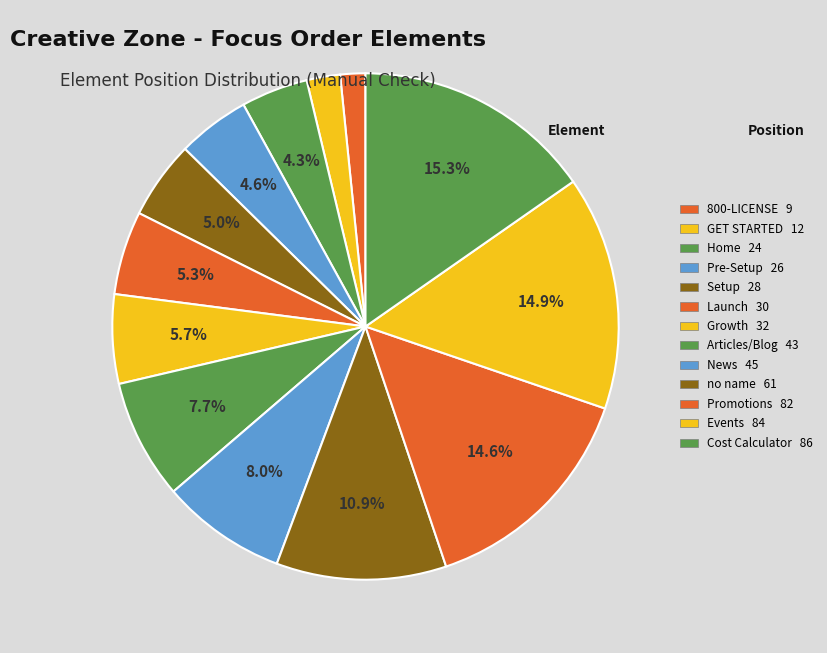

How many segments does this pie chart have?

13